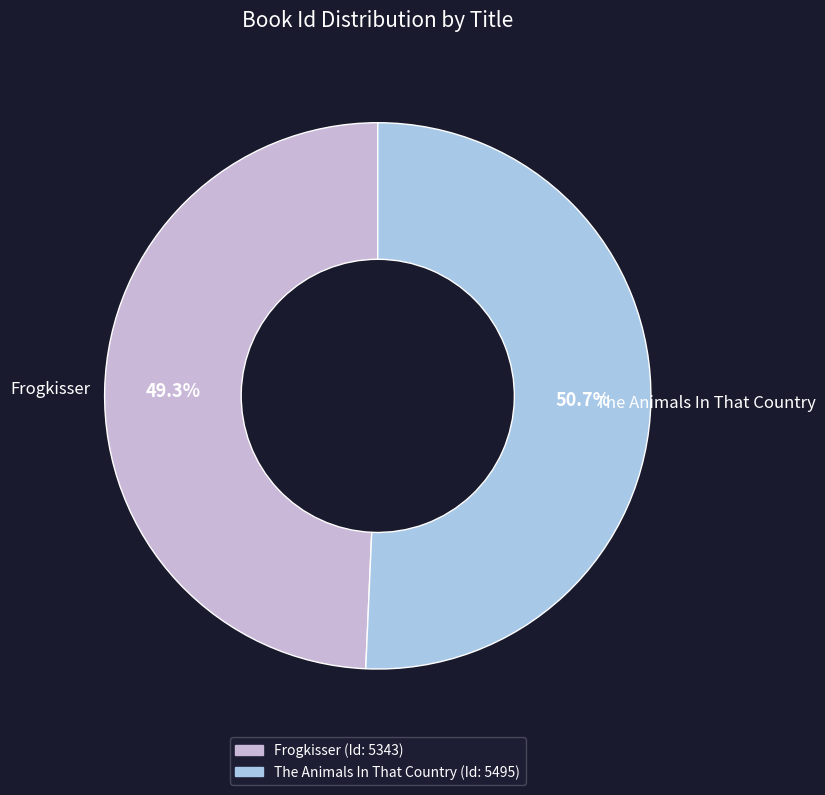

To the nearest percent, what is the average slice percentage?

50%